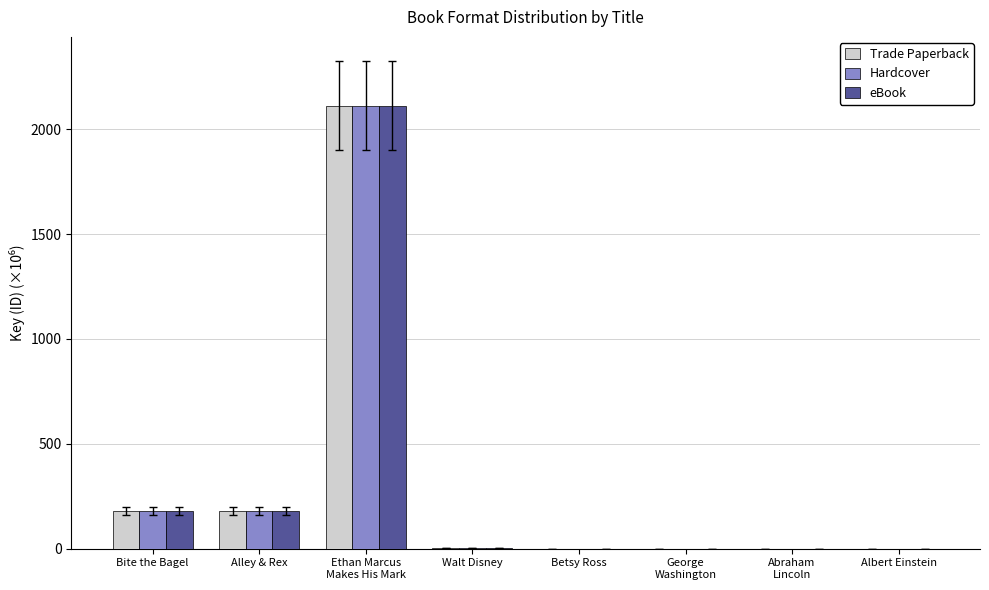

Which series has the largest total across all categories?

Trade Paperback